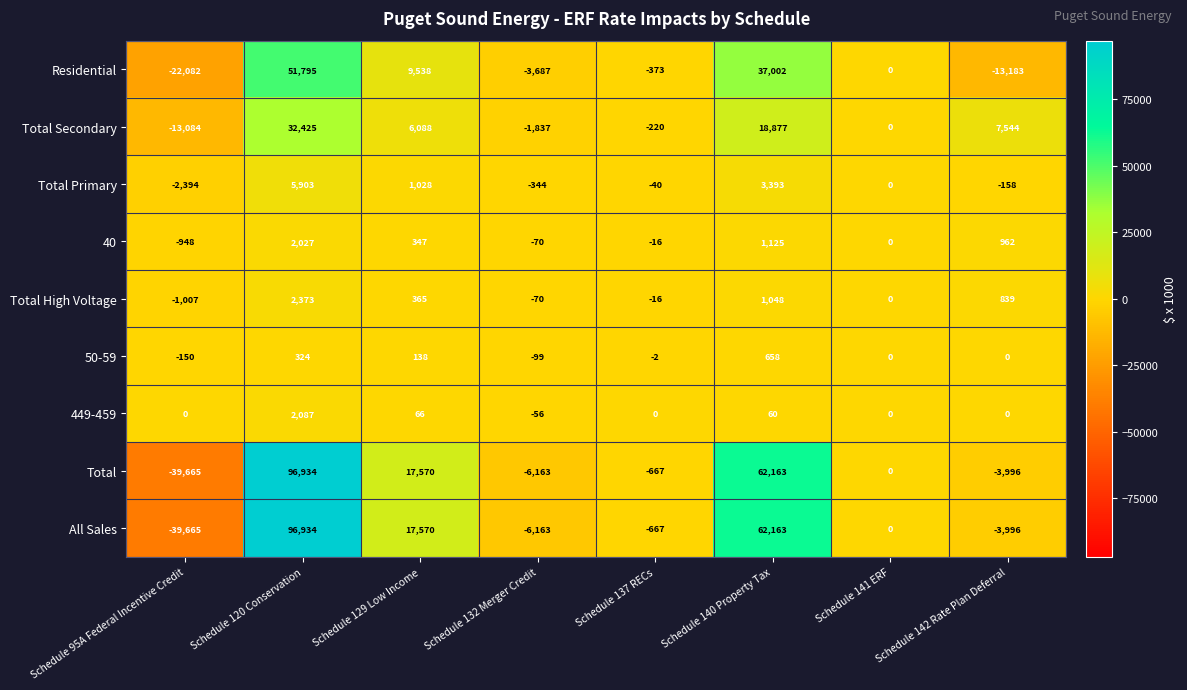

Rank the categories by All Sales value from lowest to highest.

Schedule 95A Federal Incentive Credit, Schedule 132 Merger Credit, Schedule 142 Rate Plan Deferral, Schedule 137 RECs, Schedule 141 ERF, Schedule 129 Low Income, Schedule 140 Property Tax, Schedule 120 Conservation